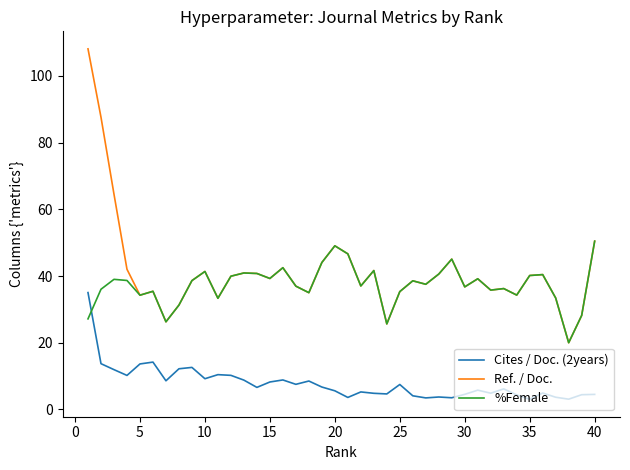

What are all the series names shown in the legend?

Cites / Doc. (2years), Ref. / Doc., %Female